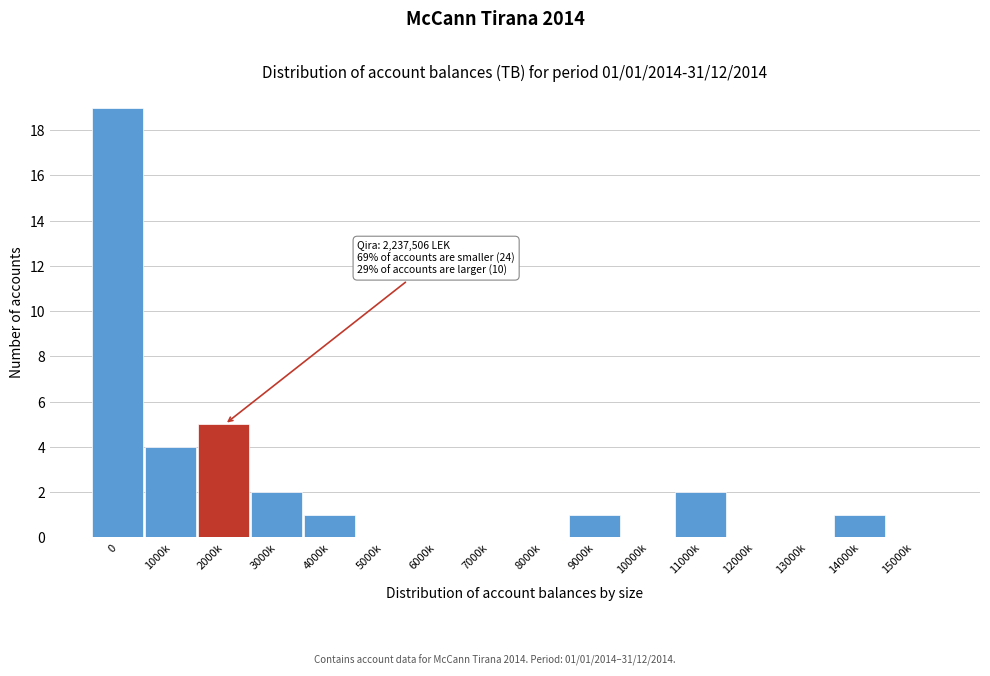

Reading left to right, what are all the values shown in this chart?

0=19	1000k=4	2000k=5	3000k=2	4000k=1	5000k=0	6000k=0	7000k=0	8000k=0	9000k=1	10000k=0	11000k=2	12000k=0	13000k=0	14000k=1	15000k=0